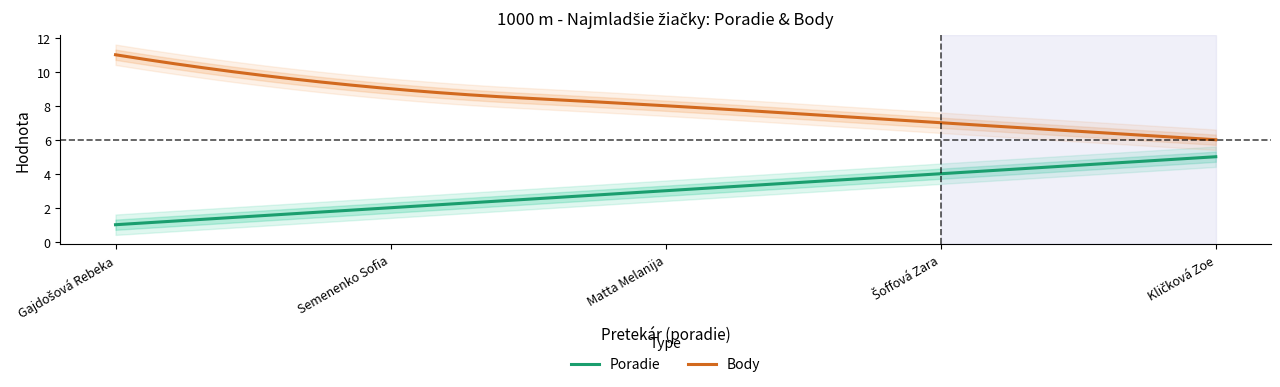

True or false: Body and Poradie cross at least once.

False